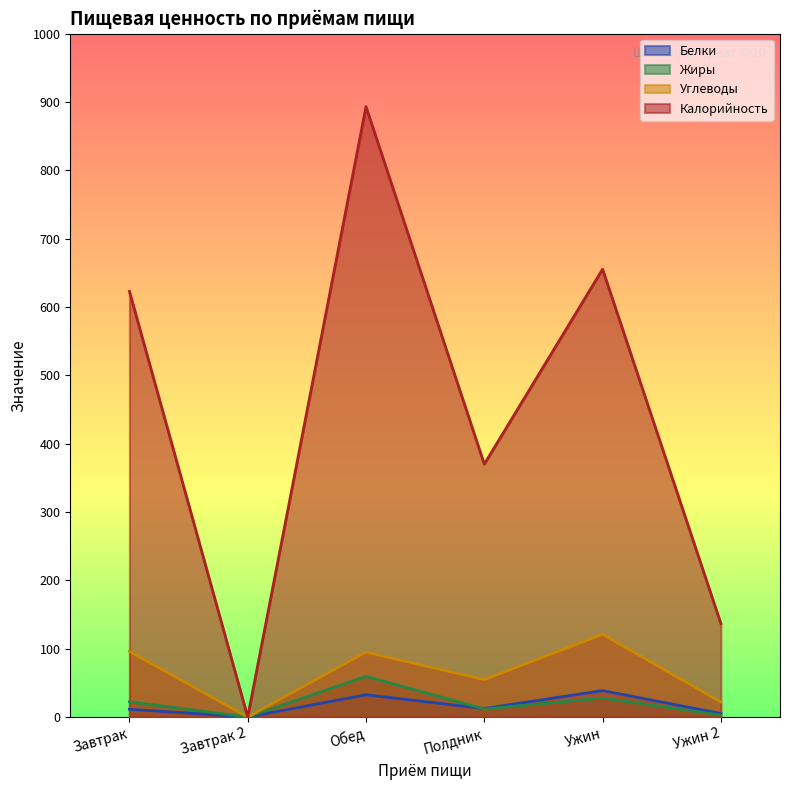

How many values in the Калорийность series exceed 622?

3